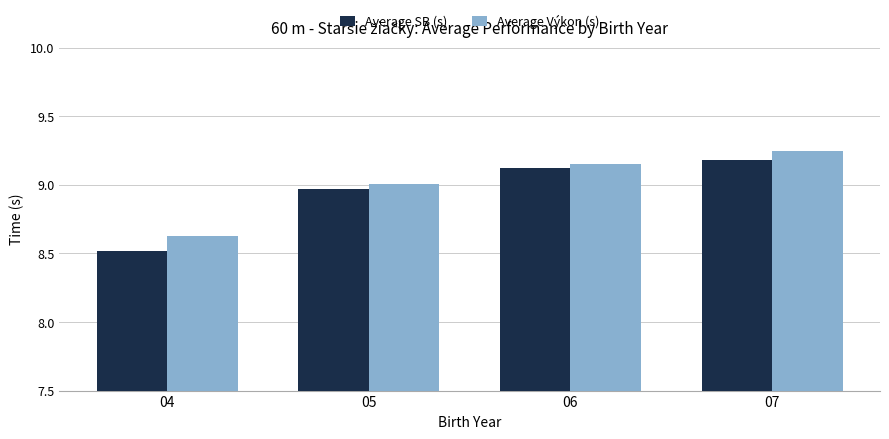

What value does the Average SB (s) series have at 06?

9.1